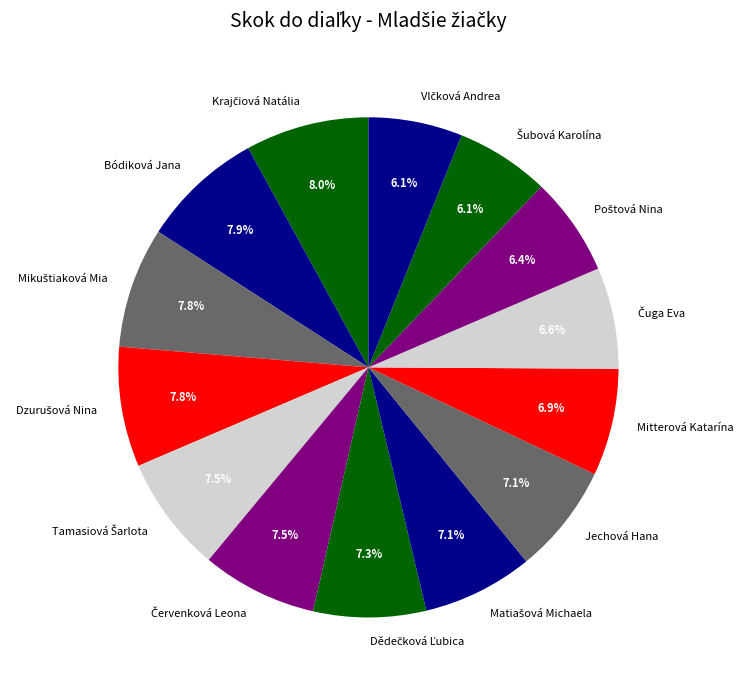

Is there a majority slice in this chart?

No